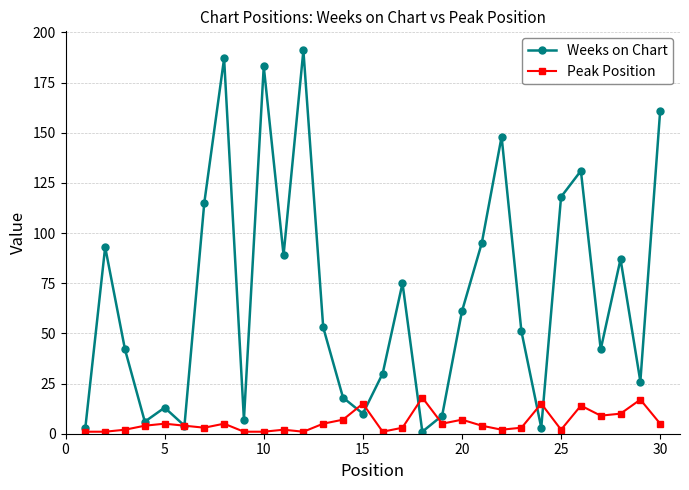

What is the value of the Peak Position point at the 21st from the left?

4